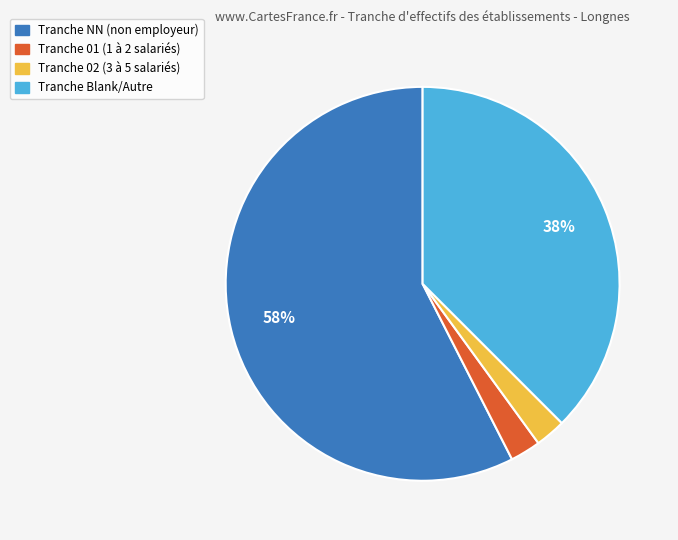

How many slices are in this pie chart?

4